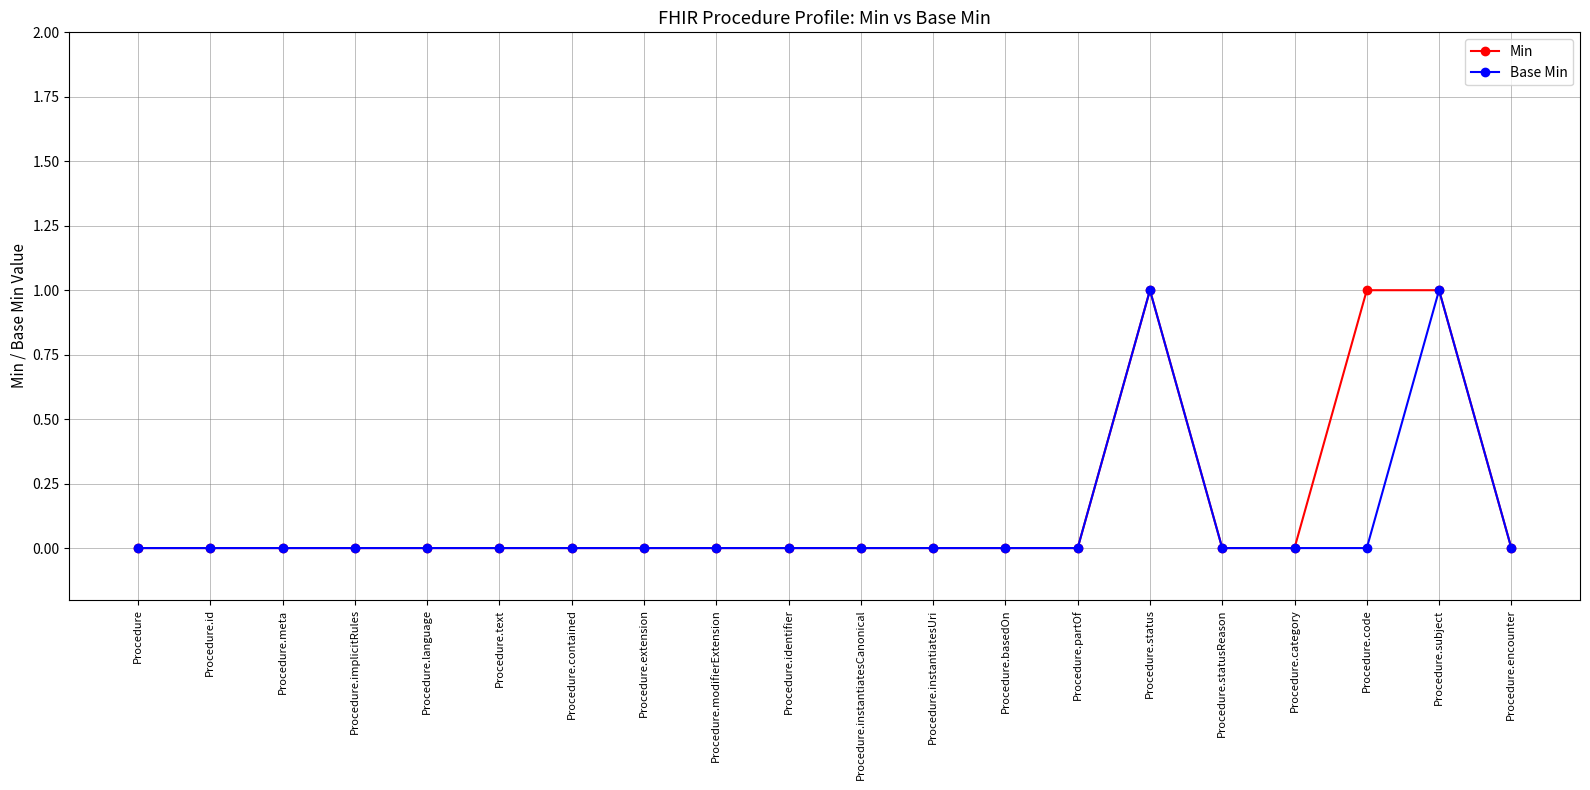

What is the label of the 5th point from the left?

Procedure.language